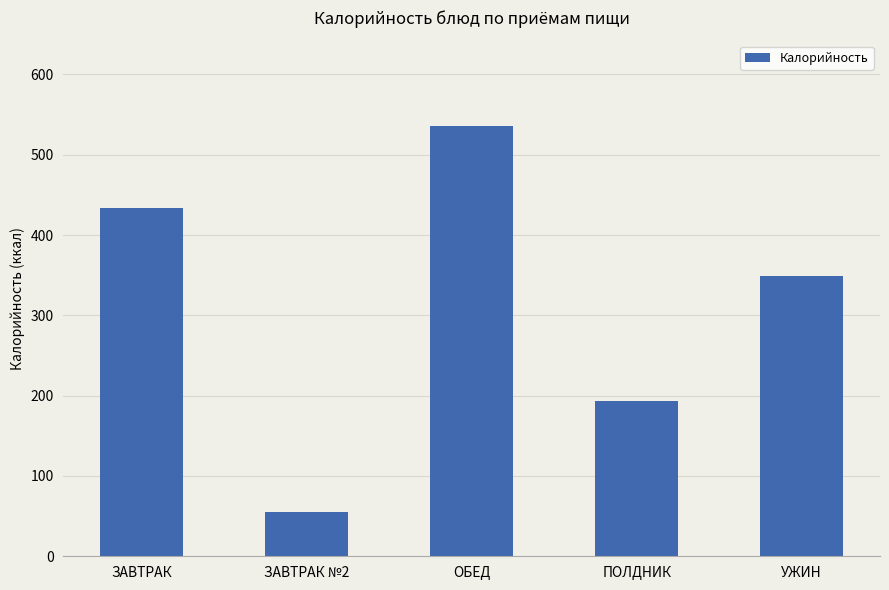

Approximately how many times larger is the value at ПОЛДНИК compared to ЗАВТРАК №2?

3.5